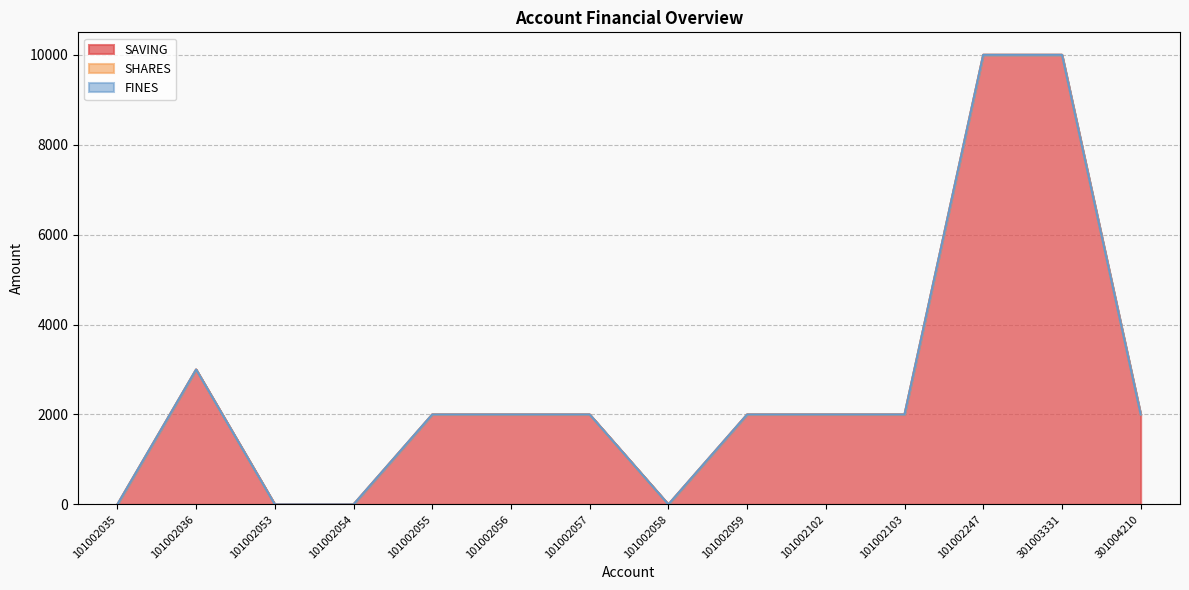

What is the value of the SAVING point at the 13th from the left?

10000